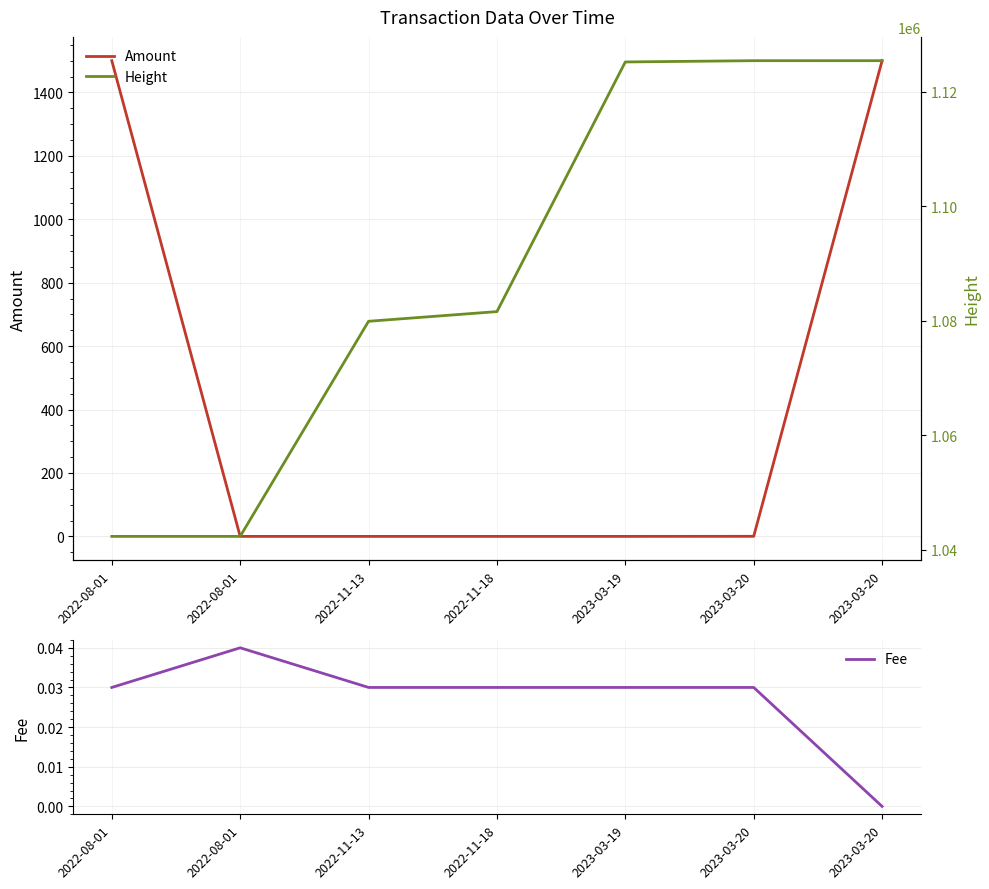

Which has a higher value, 2022-11-13 or 2023-03-20?

2023-03-20